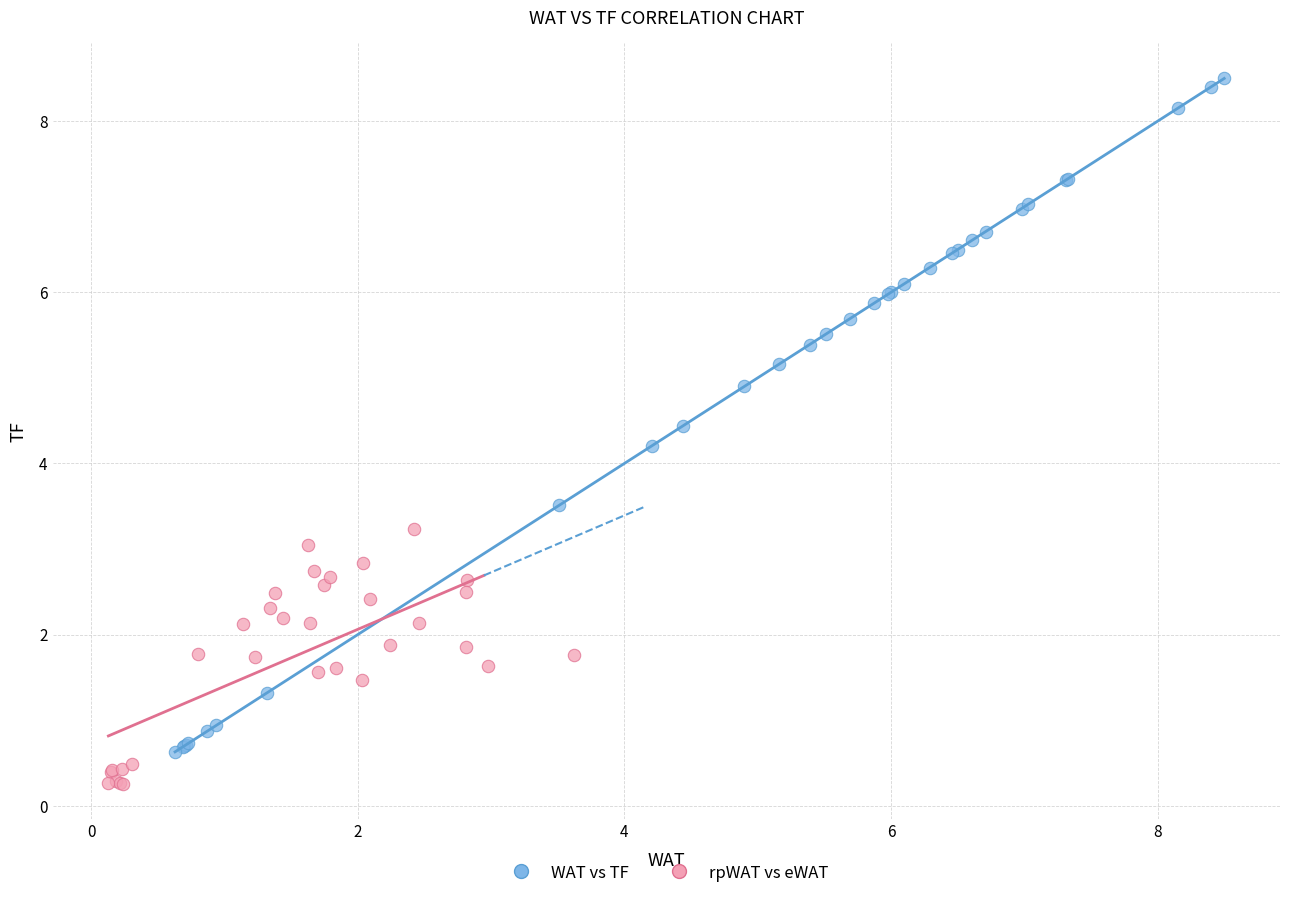

Which series has the widest spread of Y values?

WAT vs TF